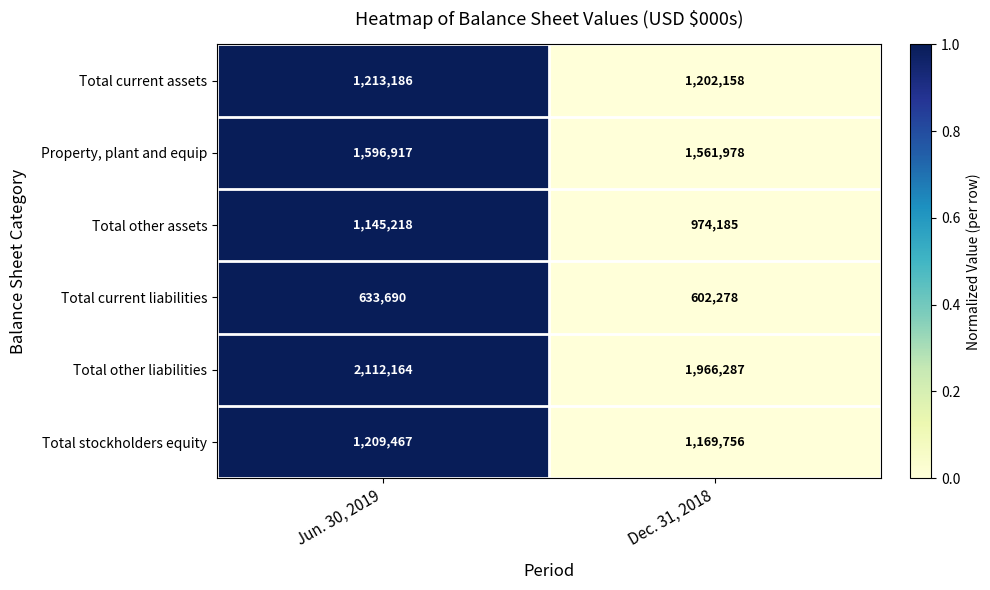

How many categories are shown in the chart?

2